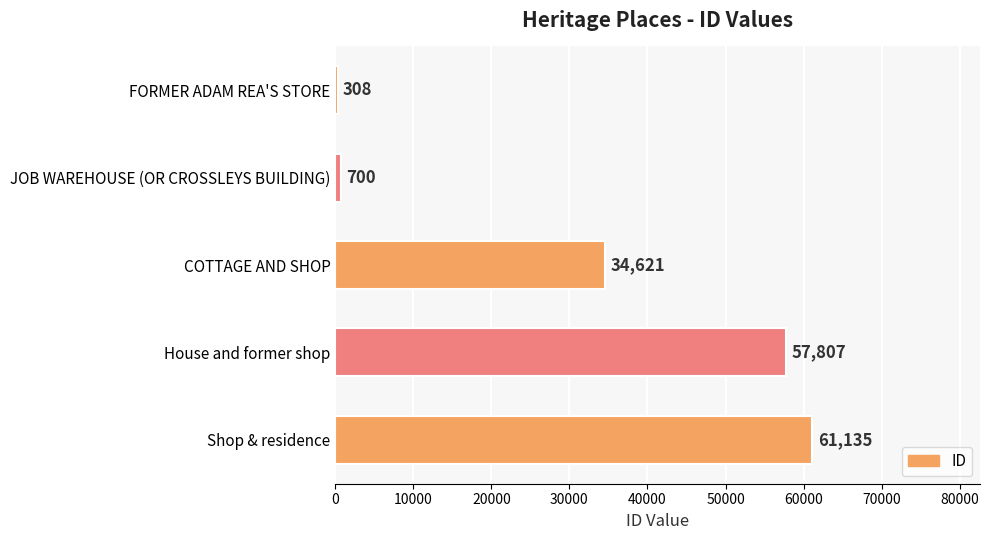

At which label is the value closest to 30721?

COTTAGE AND SHOP